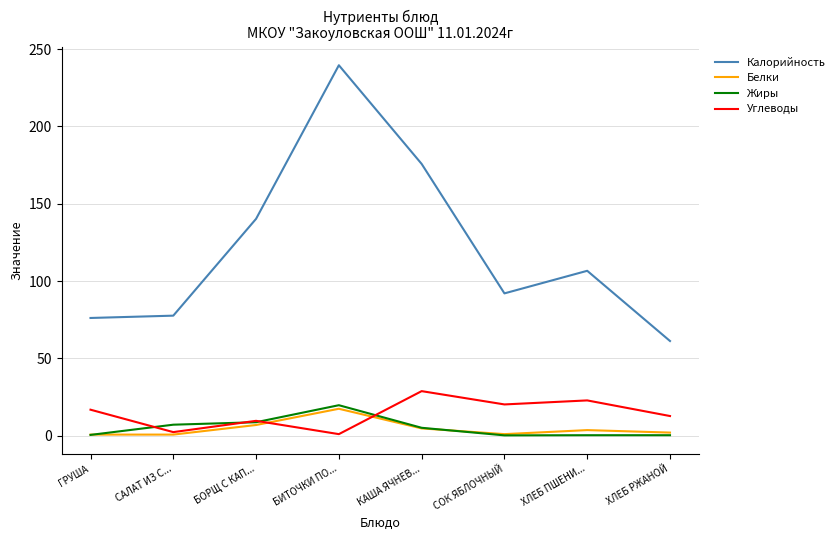

What is the difference between the highest and lowest values at БИТОЧКИ ПО...?

238.5